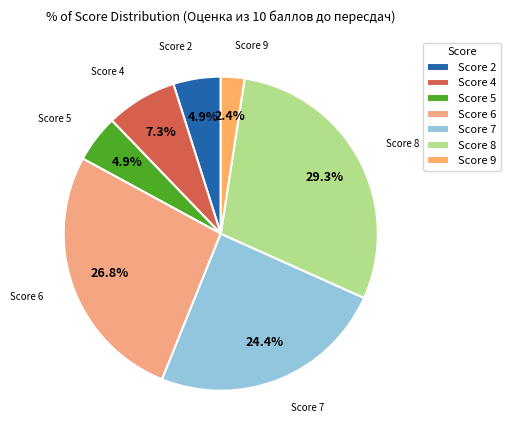

Is there a majority slice in this chart?

No